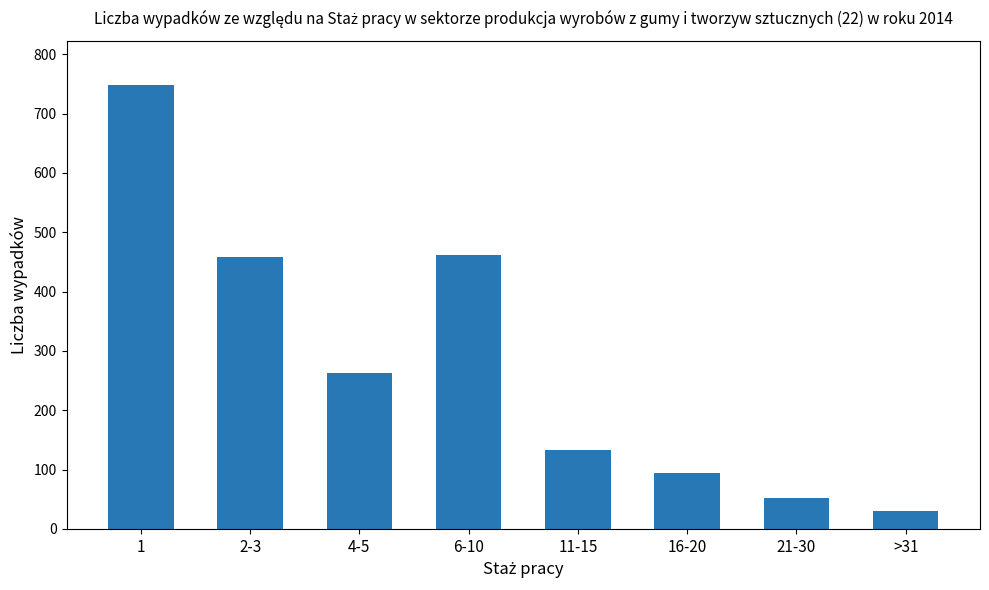

Are the bars horizontal?

No